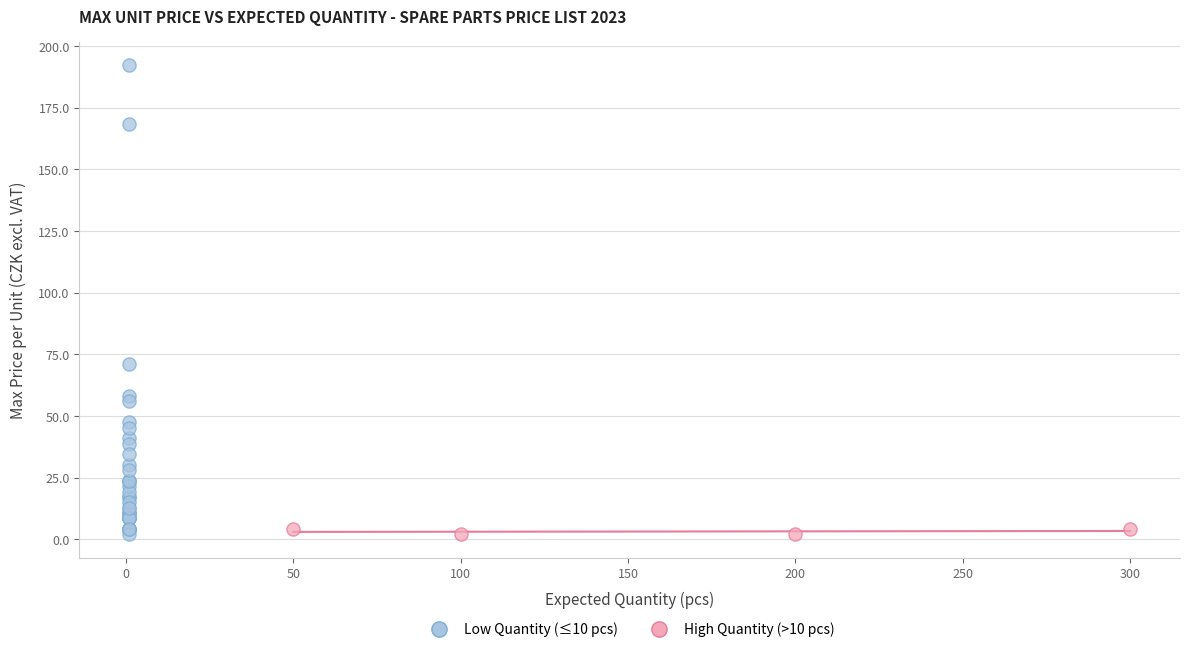

Which series has the largest Y range (max minus min)?

Low Quantity (≤10 pcs)